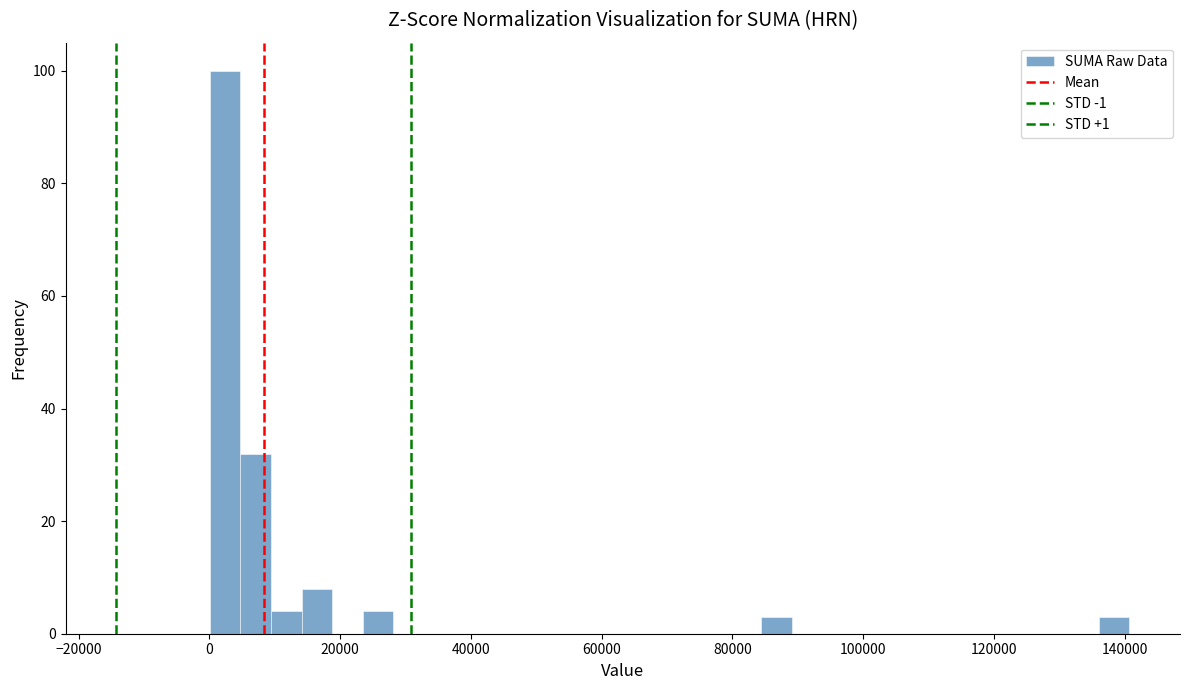

Around what value on the x-axis is the tallest bar? Give the approximate position of its centre, as read against the axis.

2000